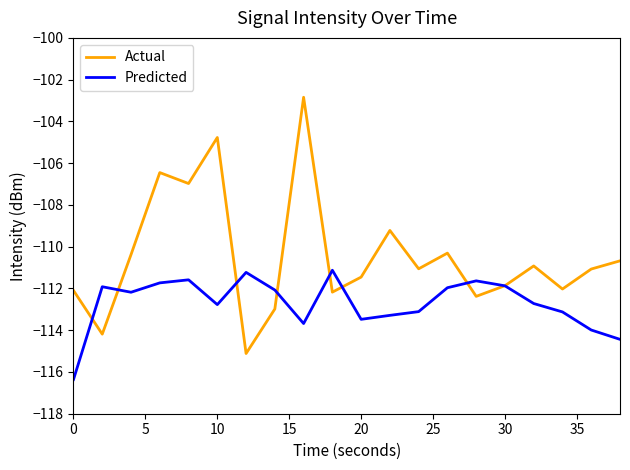

What is the highest value of the Actual series?

-102.8